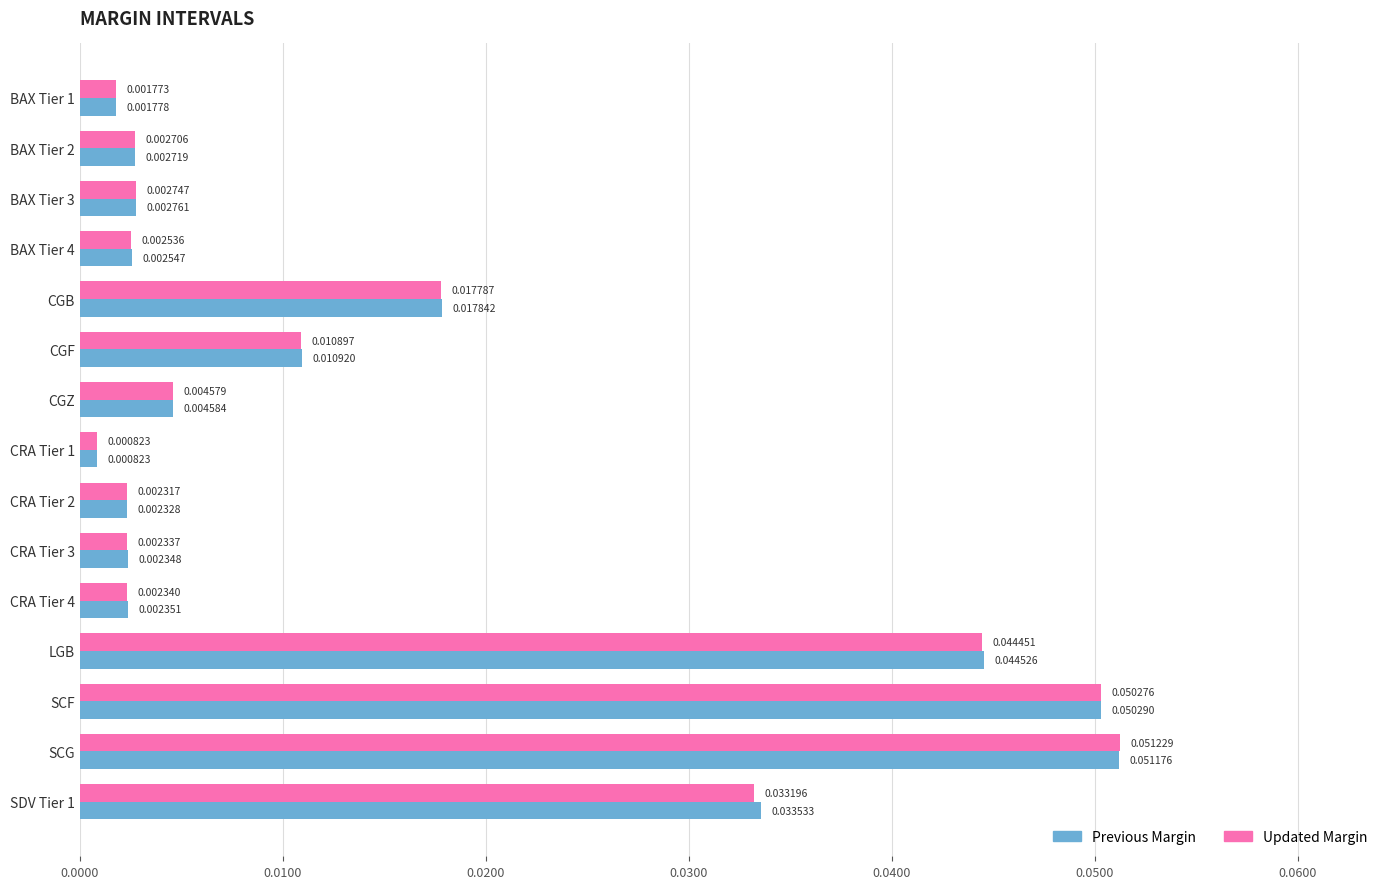

List the series in order of their peak value, lowest first.

Previous Margin, Updated Margin